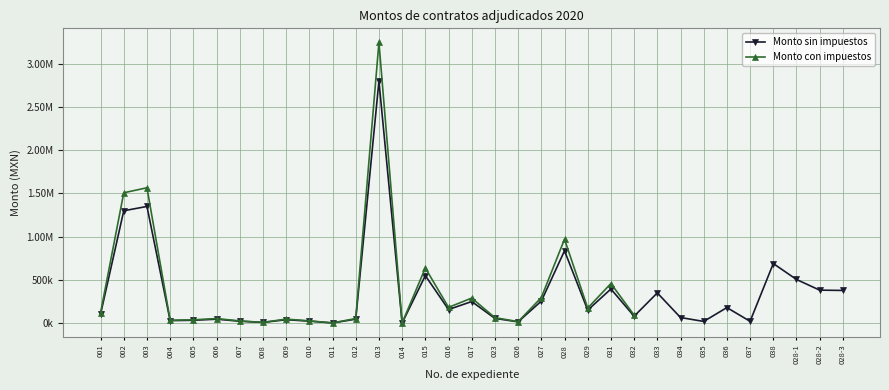

What is the label of the 15th point from the left?

015